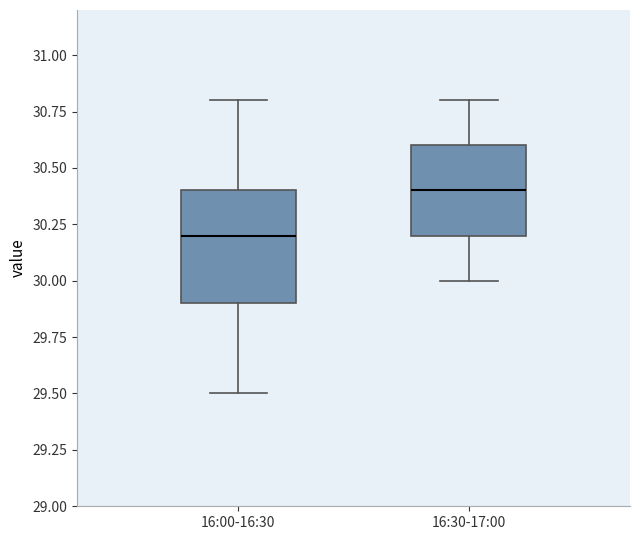

Which box is the tallest, from its lower edge to its upper edge?

16:00-16:30